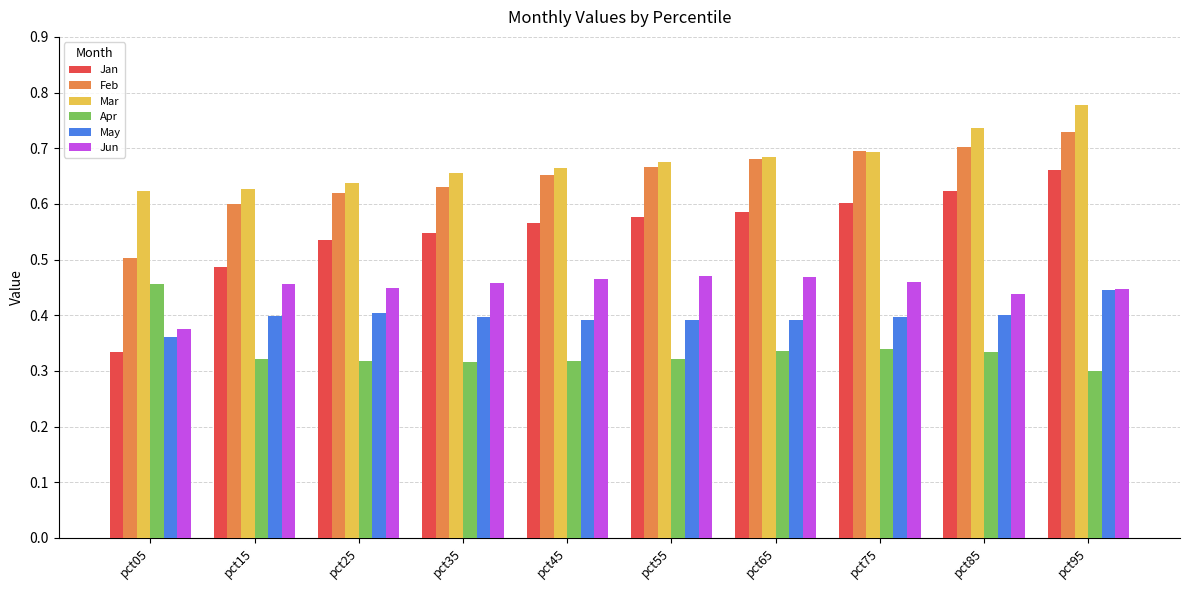

Which series has the largest range (max minus min)?

Jan